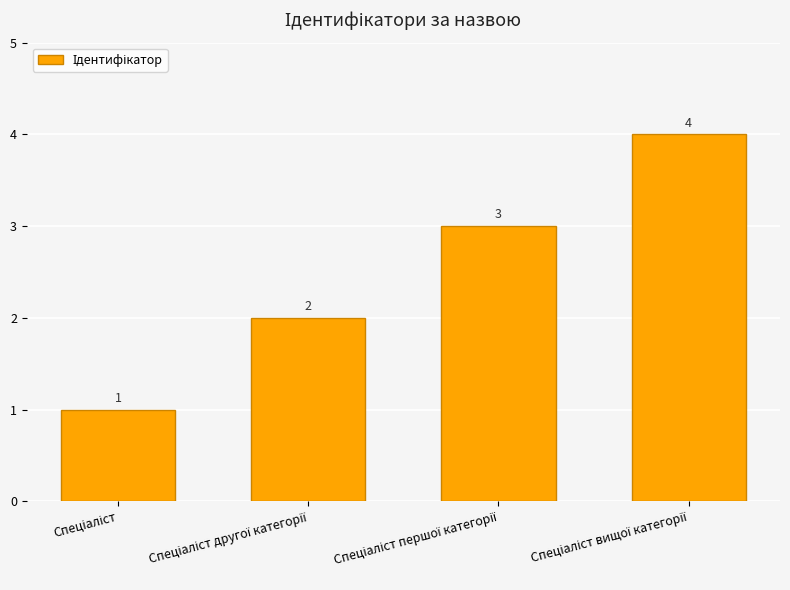

How many values are between 2 and 4?

3